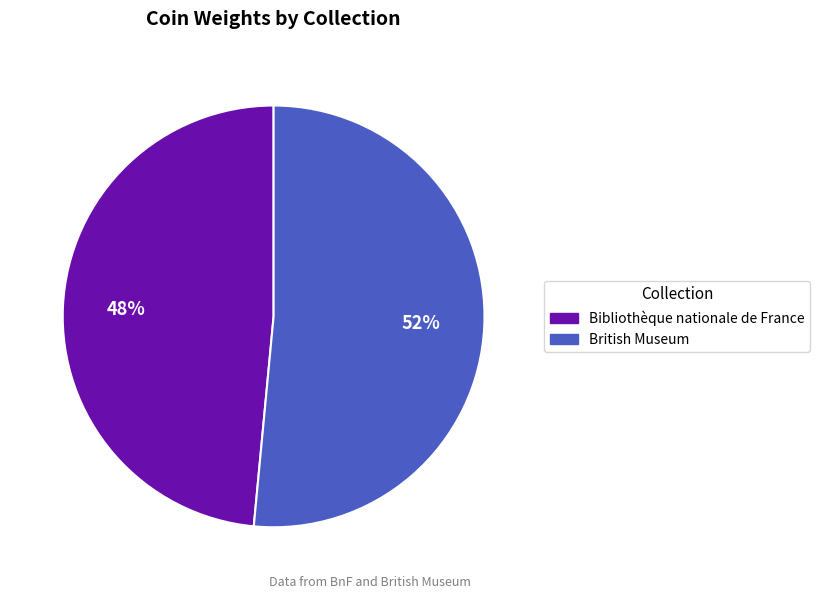

Which slice is the smallest?

Bibliothèque nationale de France